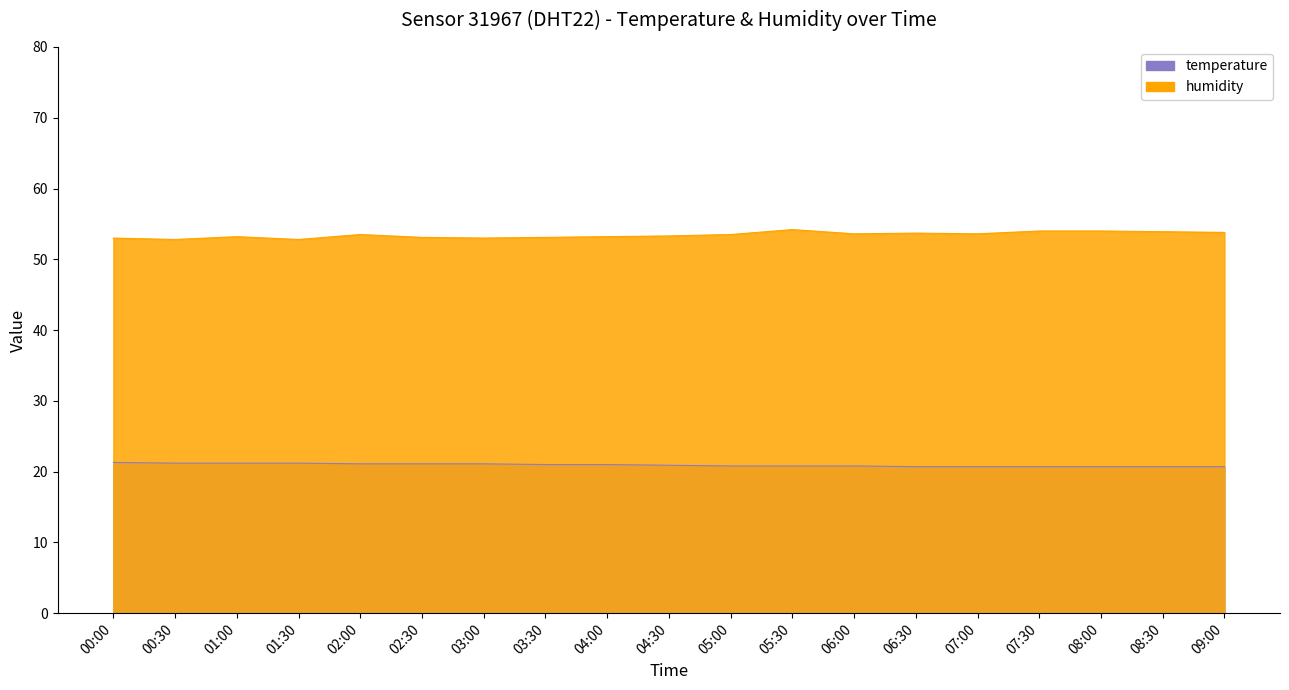

What is the label of the 8th point from the right?

05:30